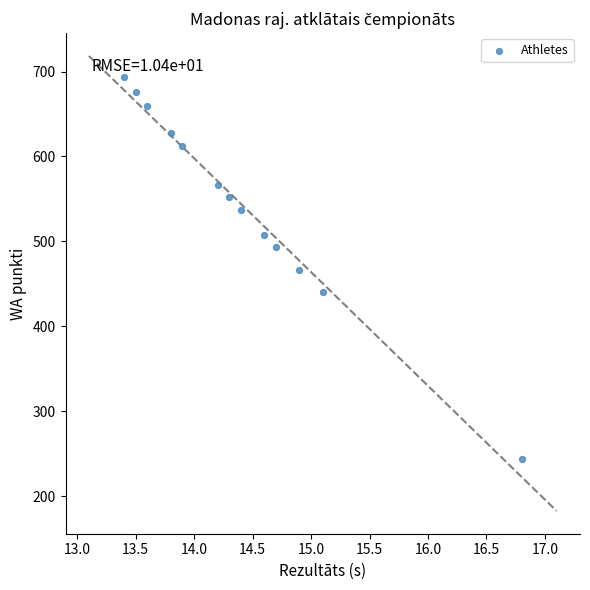

What is the range of Y values (max minus min)?

449